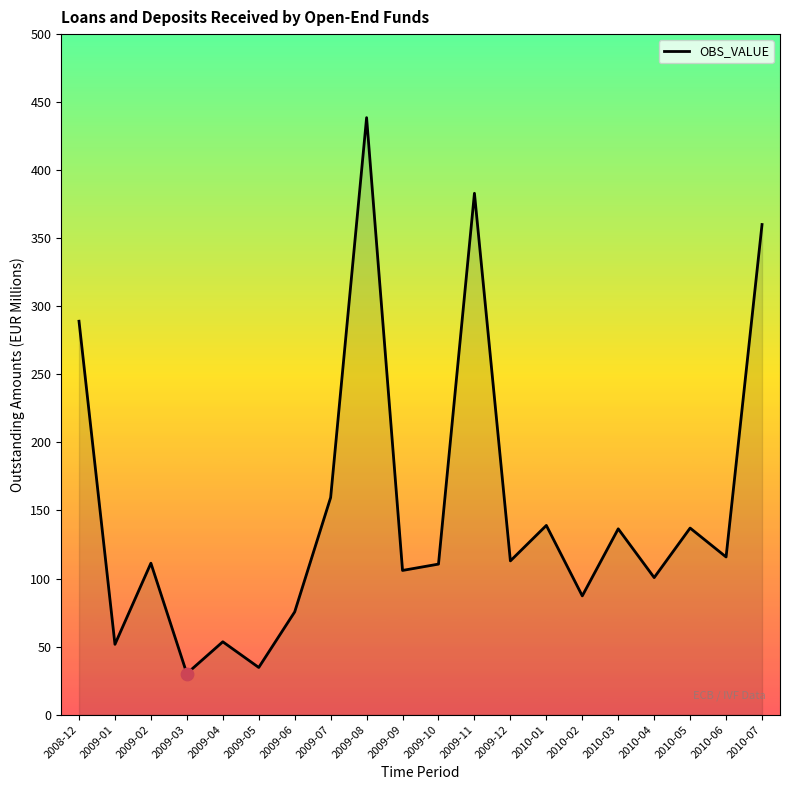

What is the change in value from 2010-01 to 2010-03?

-2.5